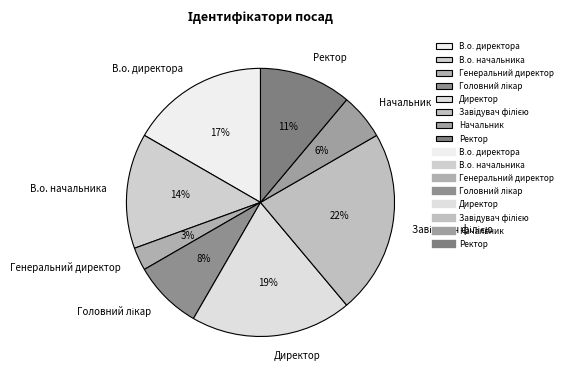

How many slices are in this pie chart?

8